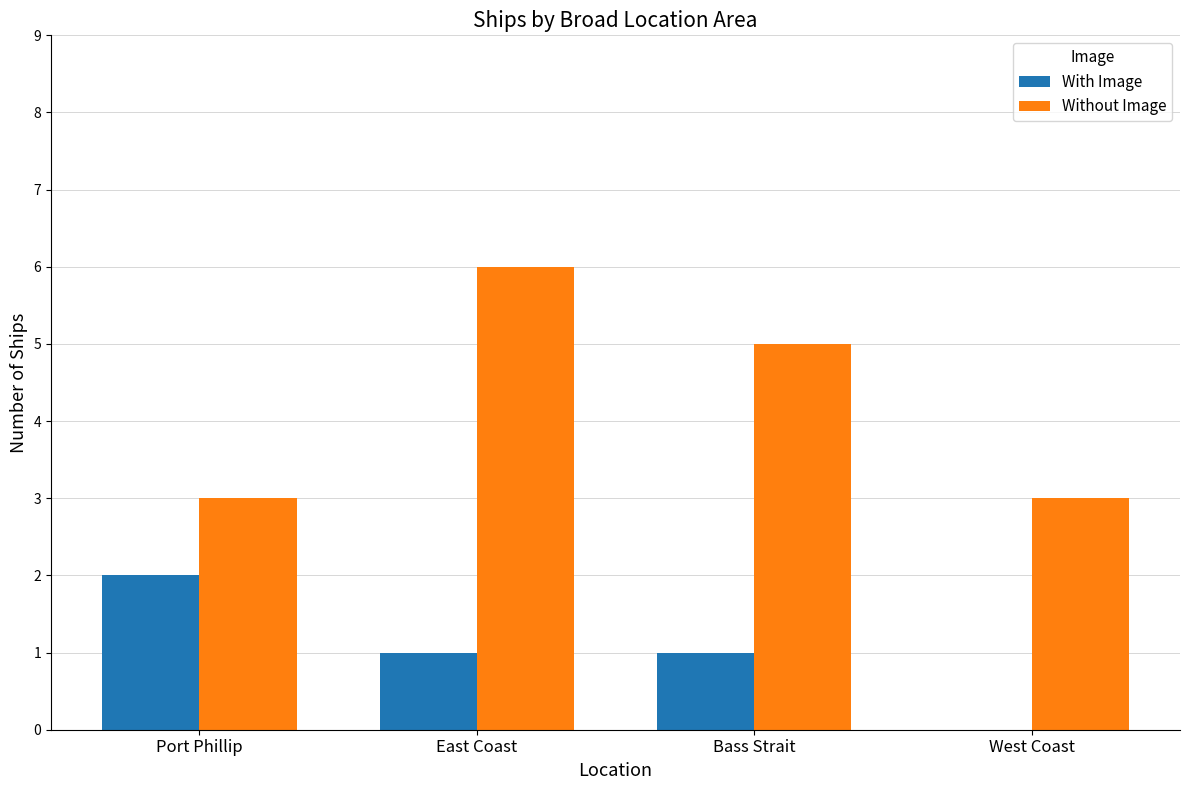

Count the With Image values in the range 1 to 2.

3